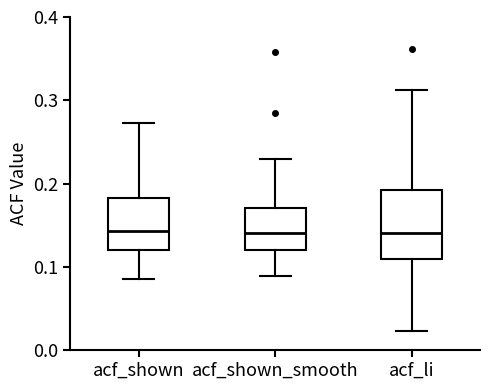

Reading left to right, read every box against the y-axis: the position of its median line, the range the box covers, and the ends of its whiskers. The values are not printed on the chart, so give them approximately, as read against the axis.

acf_shown: median 0.14, box 0.12 to 0.18, whiskers 0.09 to 0.27
acf_shown_smooth: median 0.14, box 0.12 to 0.17, whiskers 0.09 to 0.23
acf_li: median 0.14, box 0.11 to 0.19, whiskers 0.02 to 0.31